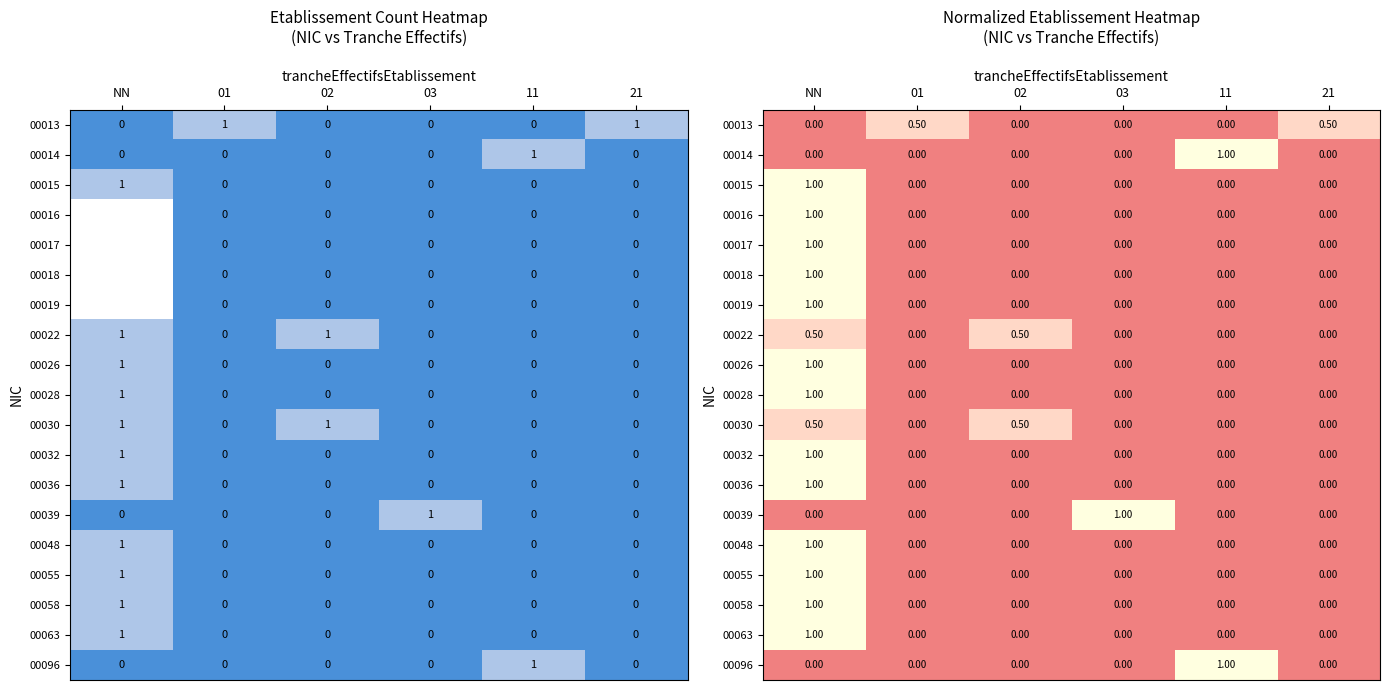

Is the value of 00017 at 01 greater than the value of 00036 at 11?

No